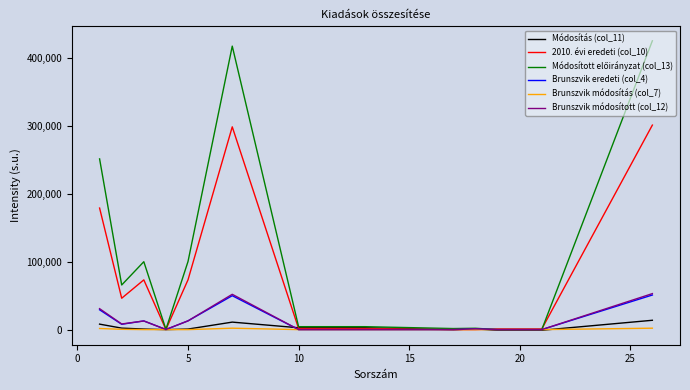

What is the maximum value shown in the chart?

424704